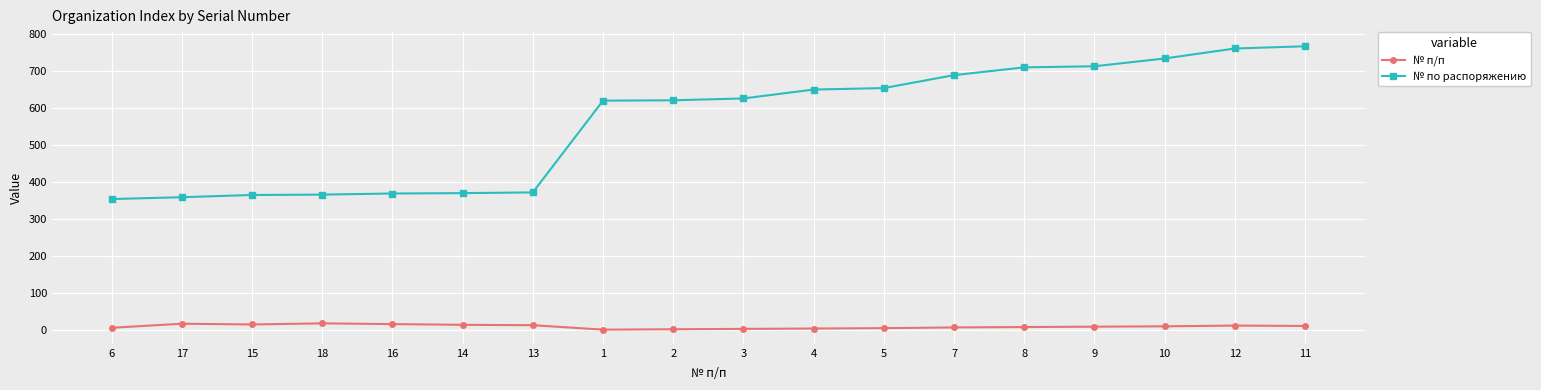

True or false: № по распоряжению and № п/п intersect in this chart.

False